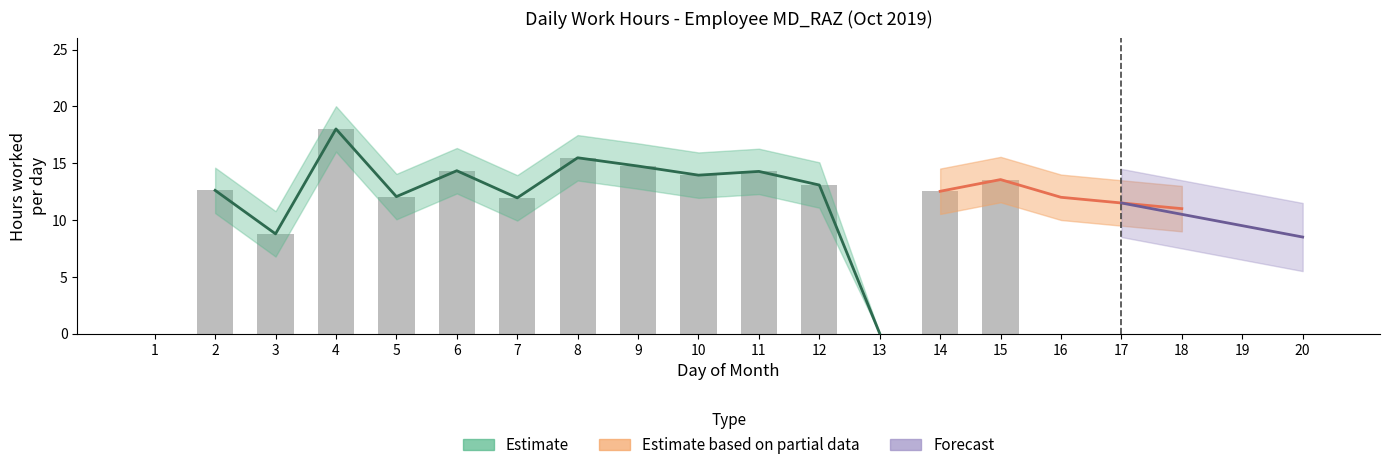

At which label does the data first exceed 12?

2